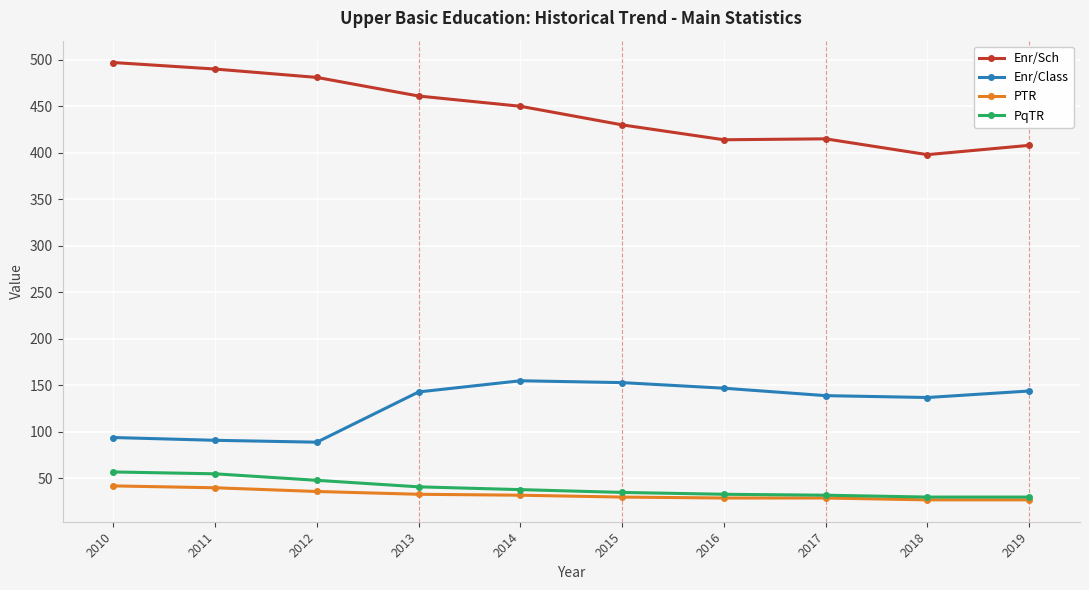

Is this an area chart (filled region under the line)?

No